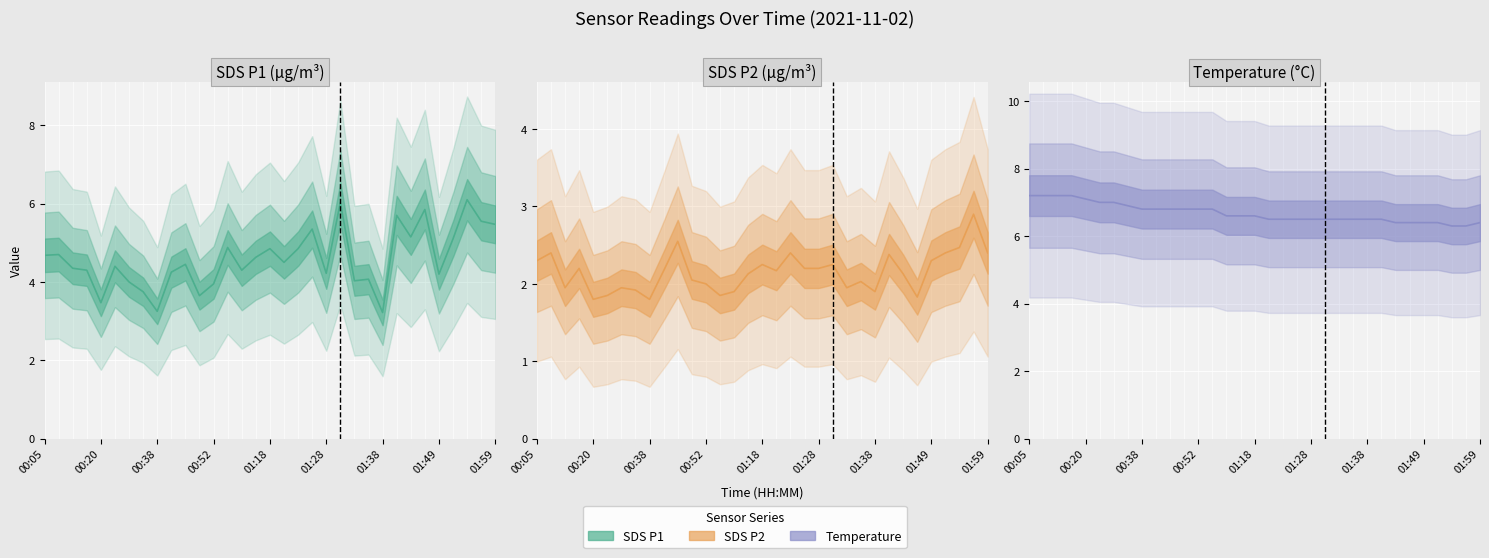

The value of SDS_P2 at 22 is 1.9. True or false?

True